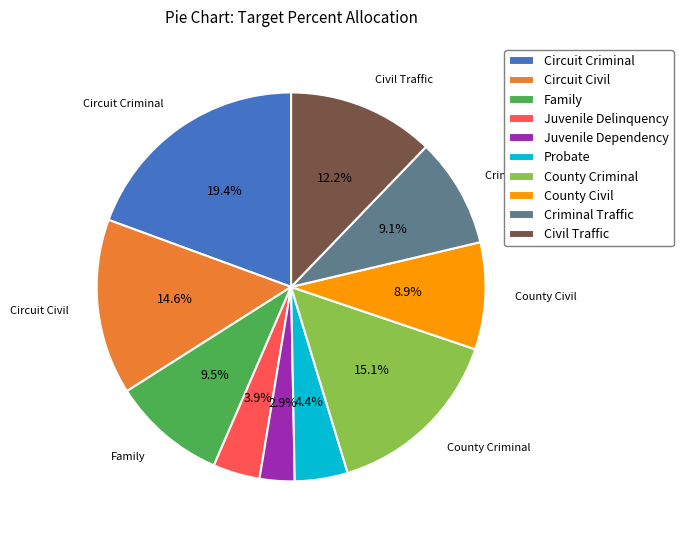

To the nearest percent, what portion does Circuit Criminal represent?

19%